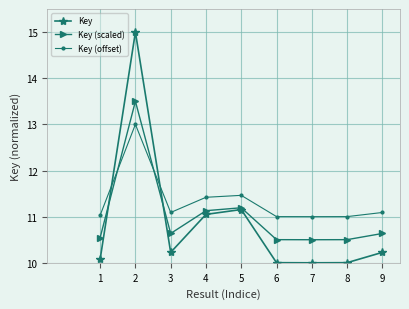

At which category is the sum across all series the highest?

2